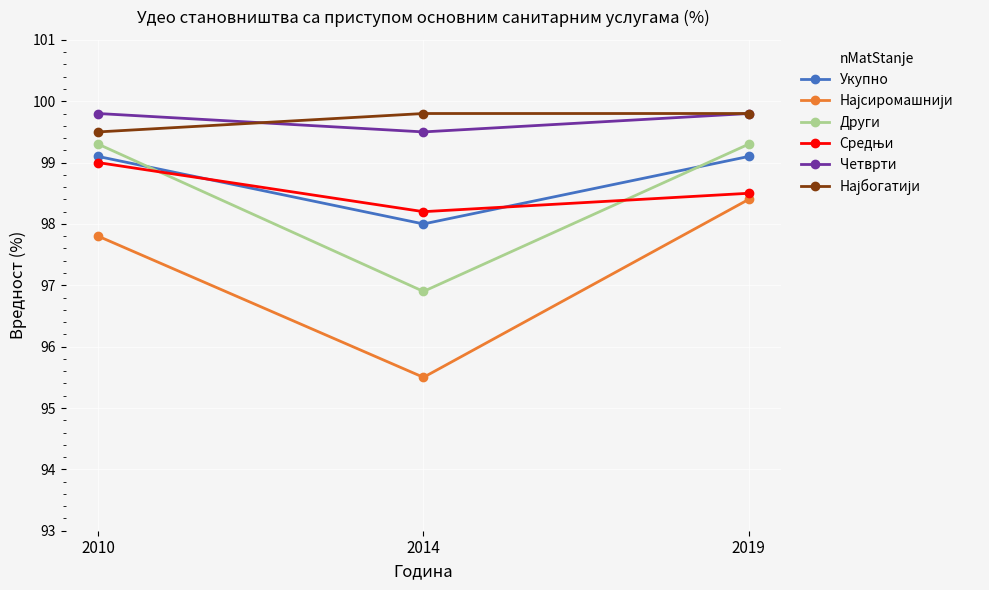

The Други series shows 170.9 at 2019. True or false?

False